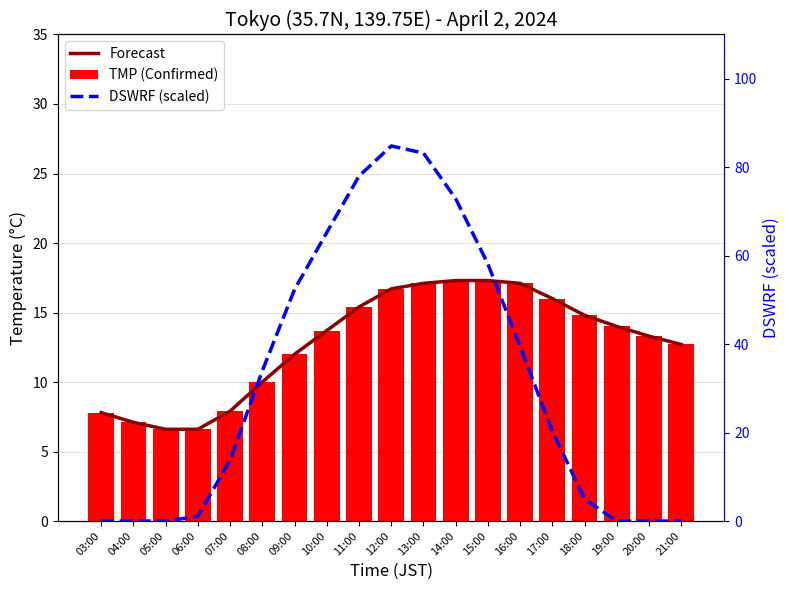

How many values in the TMP (Confirmed) series are below 13?

8